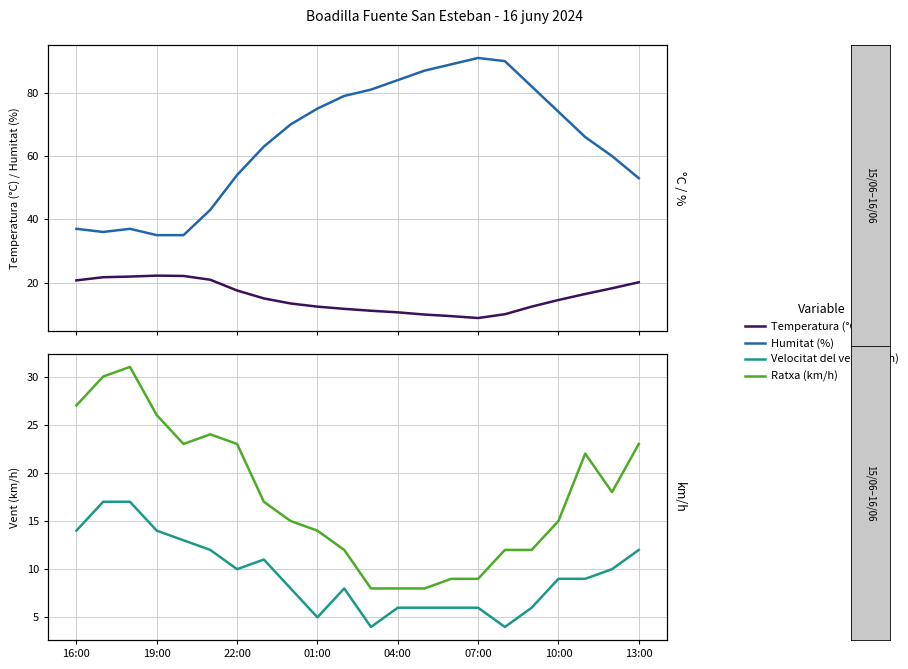

How many data points in Humitat (%) are less than 70?

11